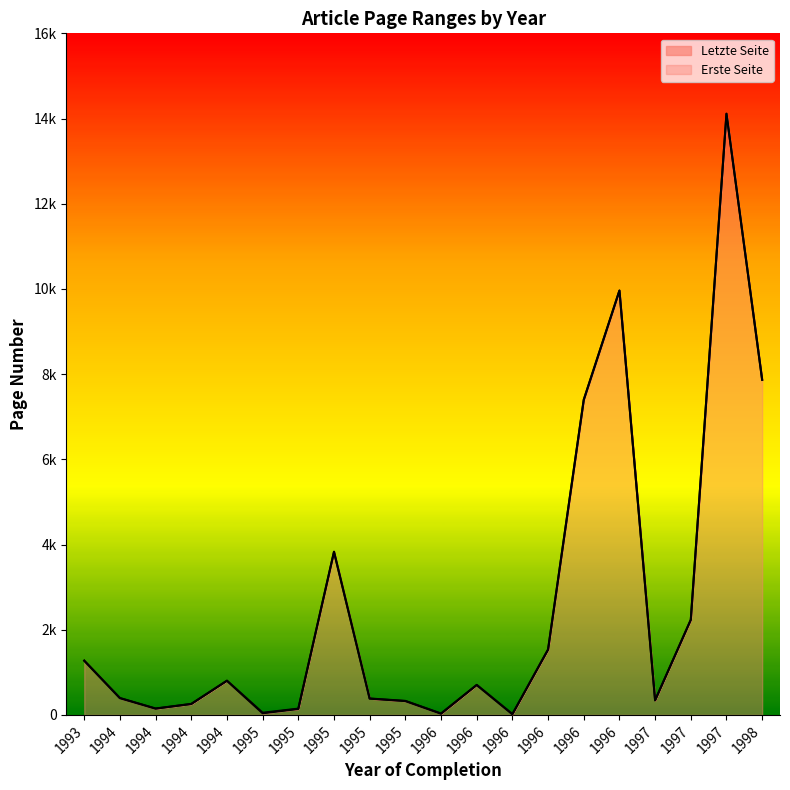

True or false: Letzte Seite and Erste Seite cross at least once.

False